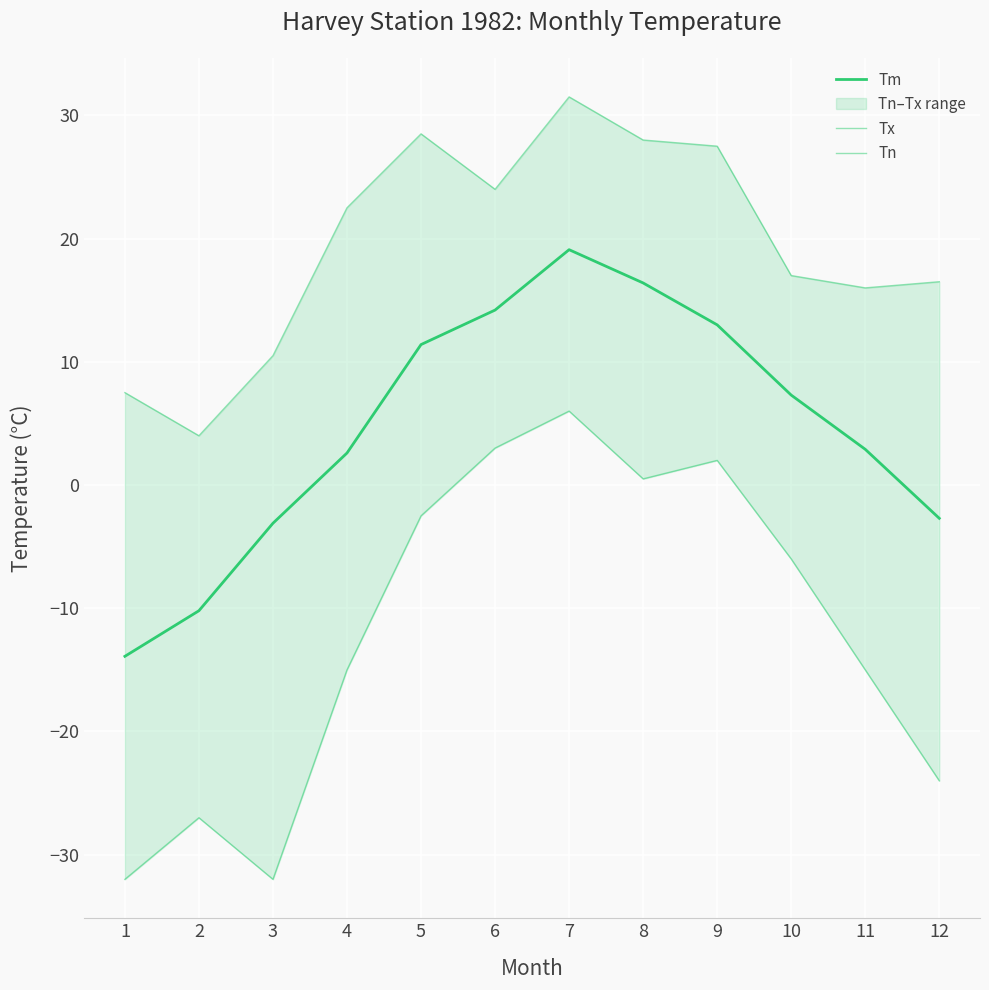

Which series has the largest range (max minus min)?

Tn